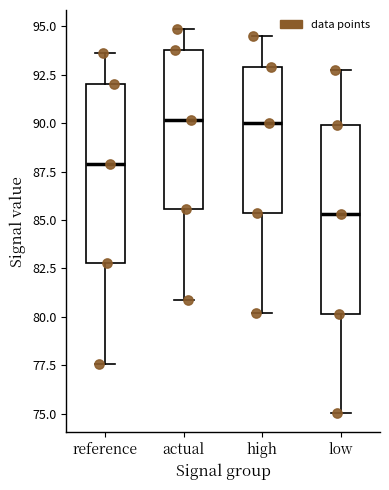

Reading left to right, transcribe this box plot: for each box, give where its median line is, the range the box spans, and where its two whiskers end, as read against the y-axis. The values are not printed on the chart, so give them approximately, as read against the axis.

reference: median 88.0, box 83.0 to 92.0, whiskers 77.5 to 93.5
actual: median 90.0, box 85.5 to 94.0, whiskers 81.0 to 95.0
high: median 90.0, box 85.5 to 93.0, whiskers 80.0 to 94.5
low: median 85.5, box 80.0 to 90.0, whiskers 75.0 to 93.0